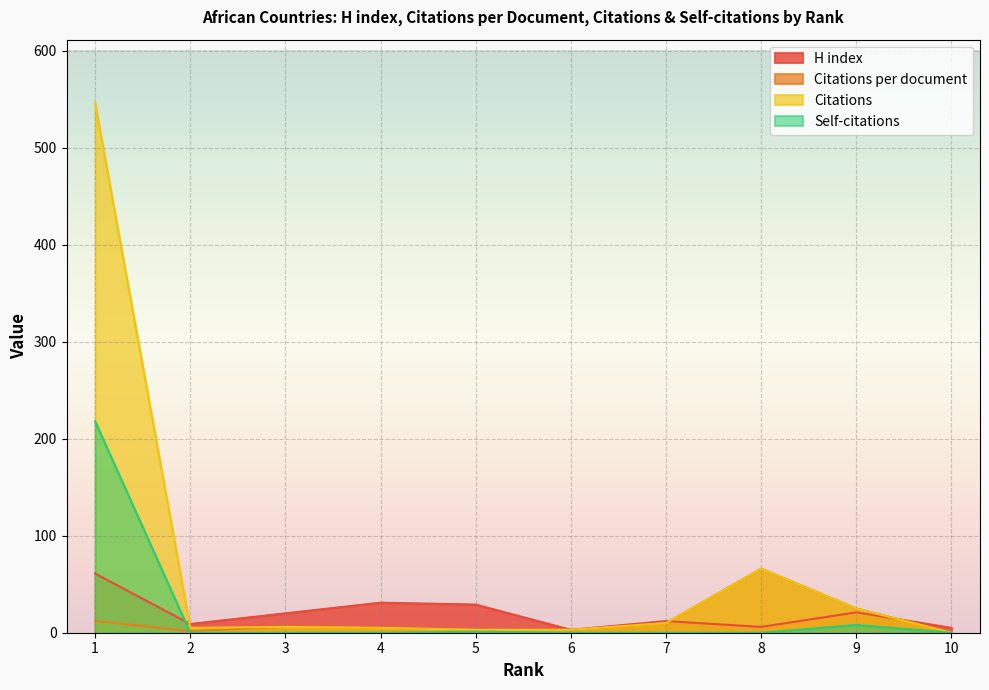

How many categories are shown in the chart?

10